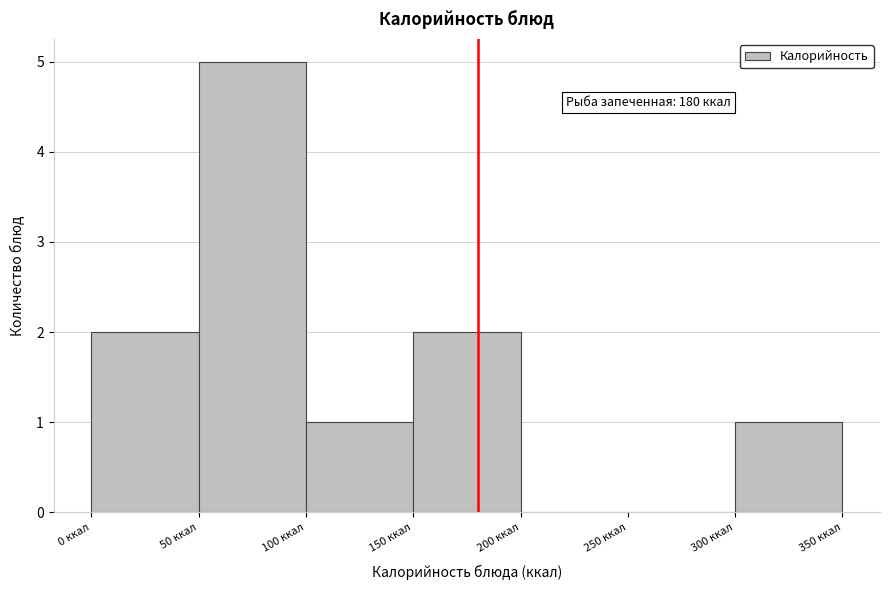

Over which range of the x-axis is the bar tallest?

50 to 100